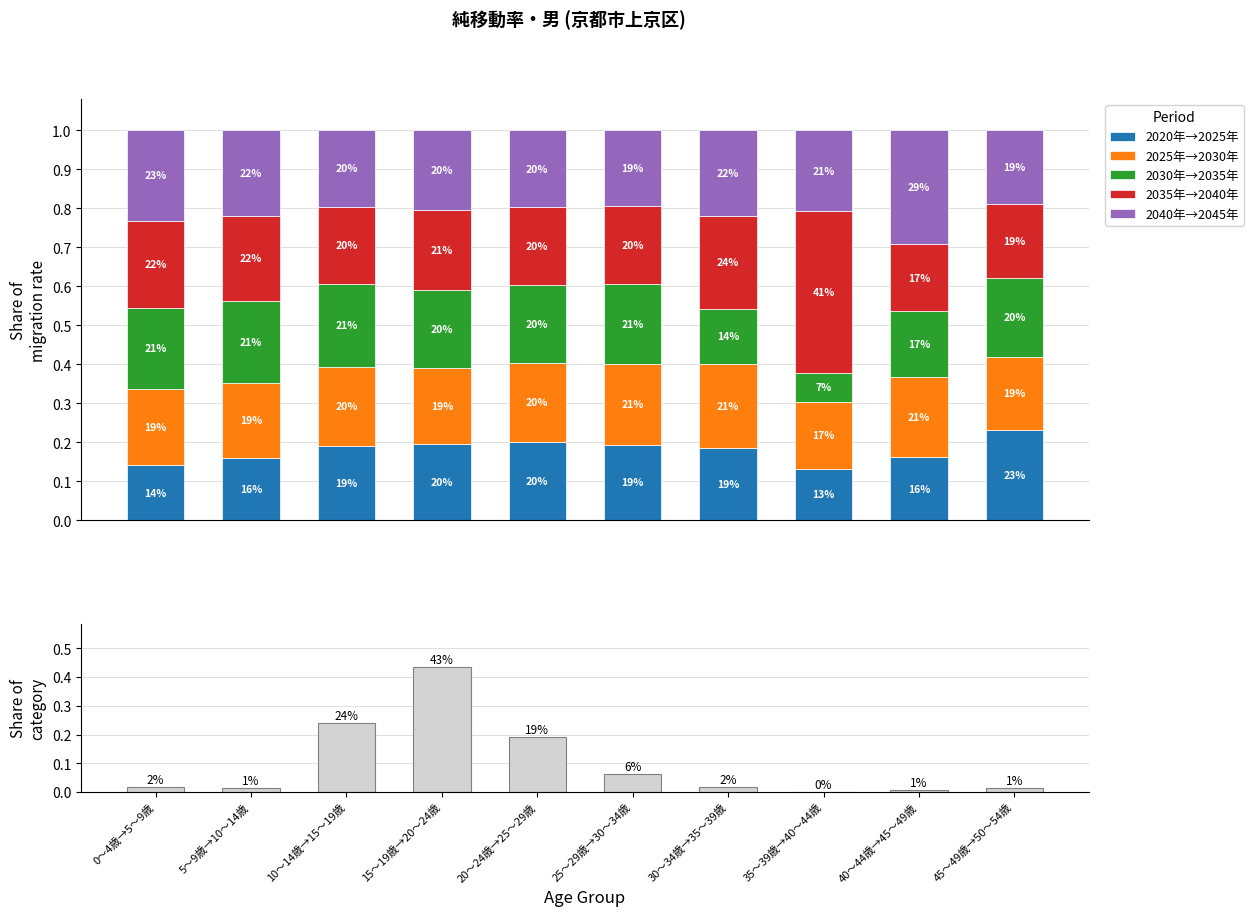

How many bars are there in each group?

6